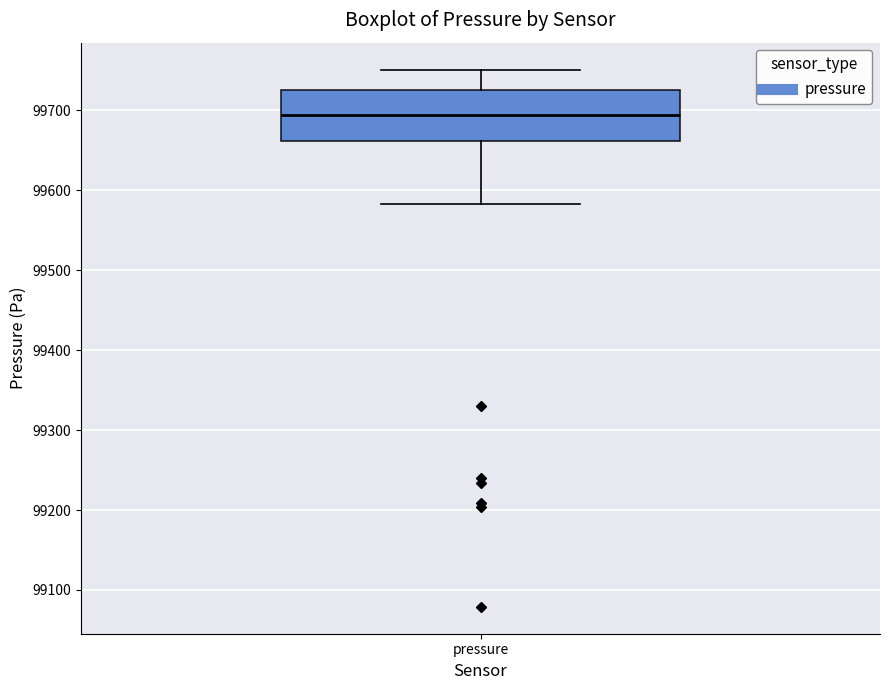

Read this box plot against the y-axis: the position of the median line, the range covered by the box, and the ends of both whiskers. The values are not printed on the chart, so give them approximately, as read against the axis.

median 99690, box 99660 to 99730, whiskers 99580 to 99750